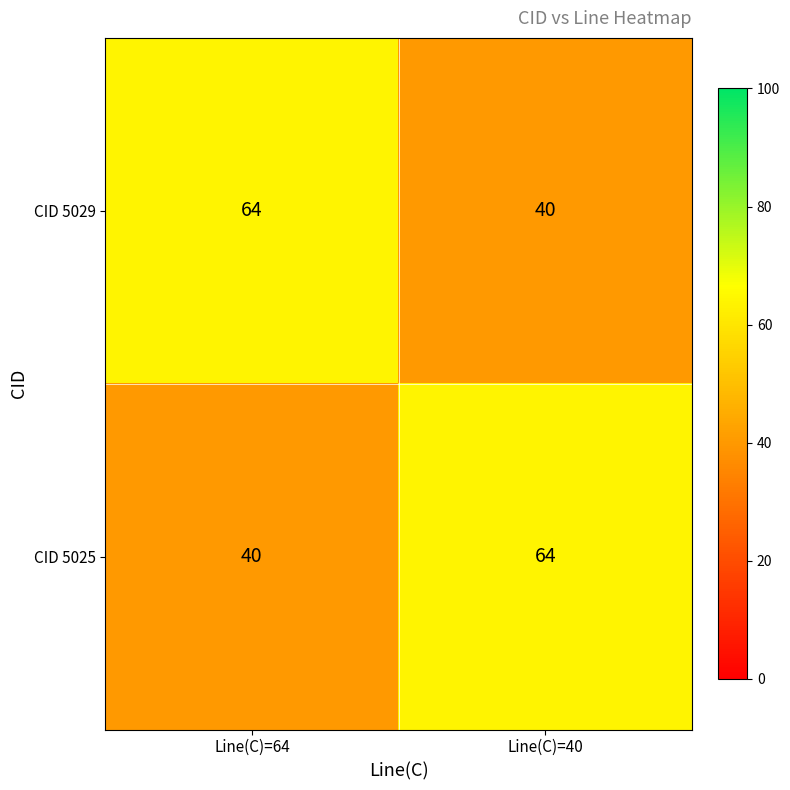

What is the sum of all CID 5025 values?

104